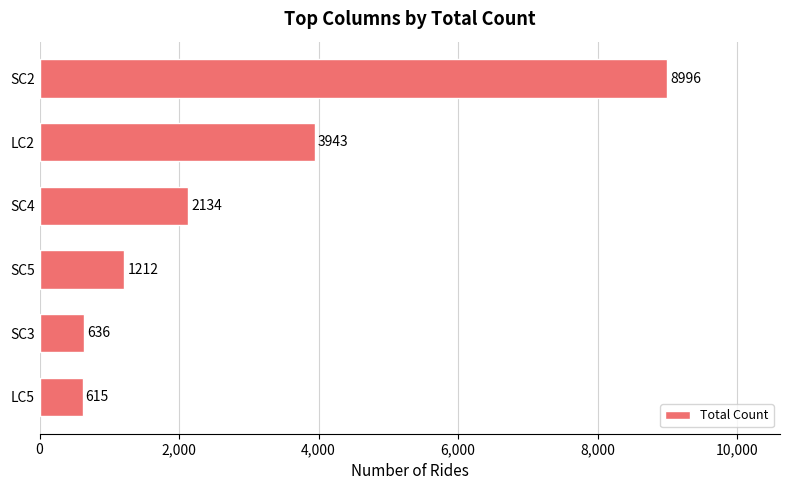

The value at SC3 is 636. True or false?

True